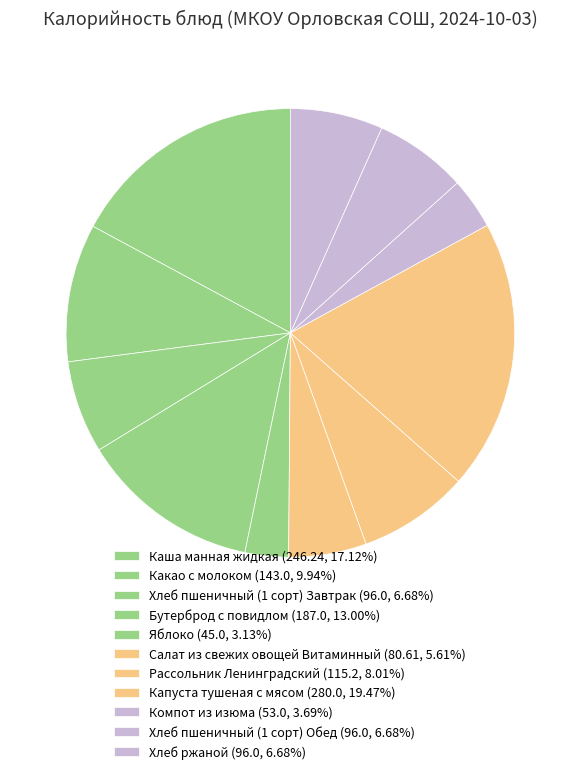

How many slices are in this pie chart?

11